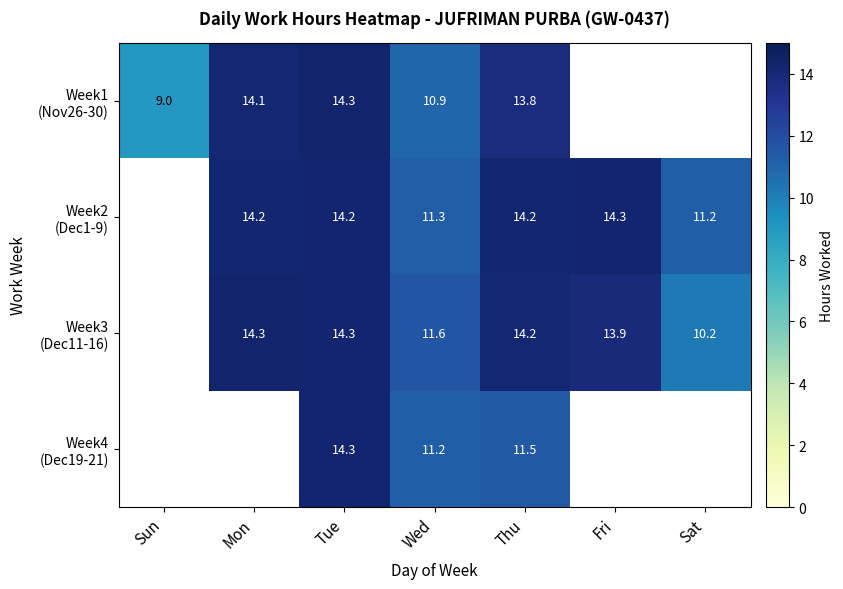

What is the difference between the highest and lowest values at Tue?

0.1